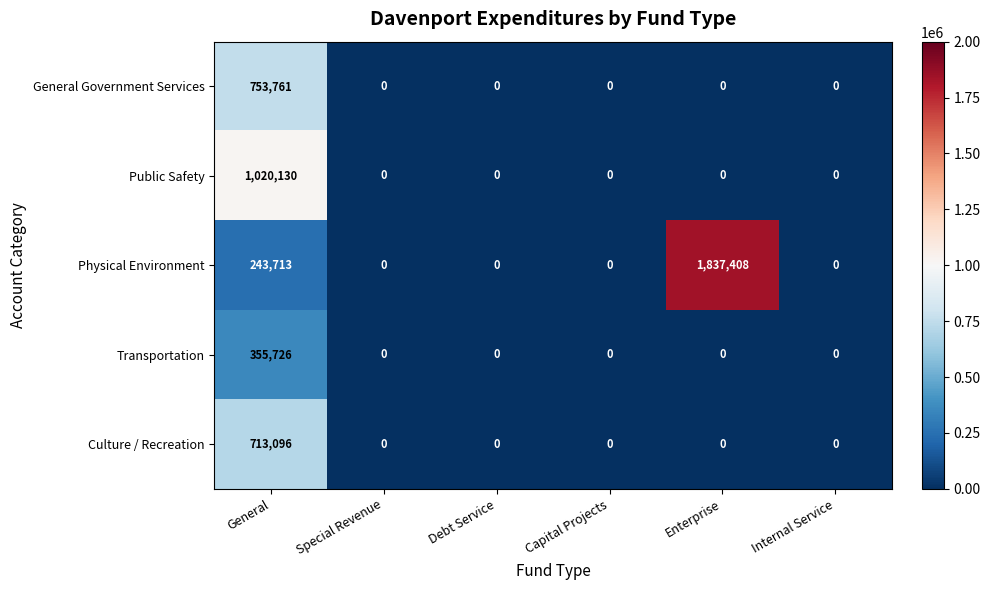

What is the maximum value for Physical Environment?

1837408